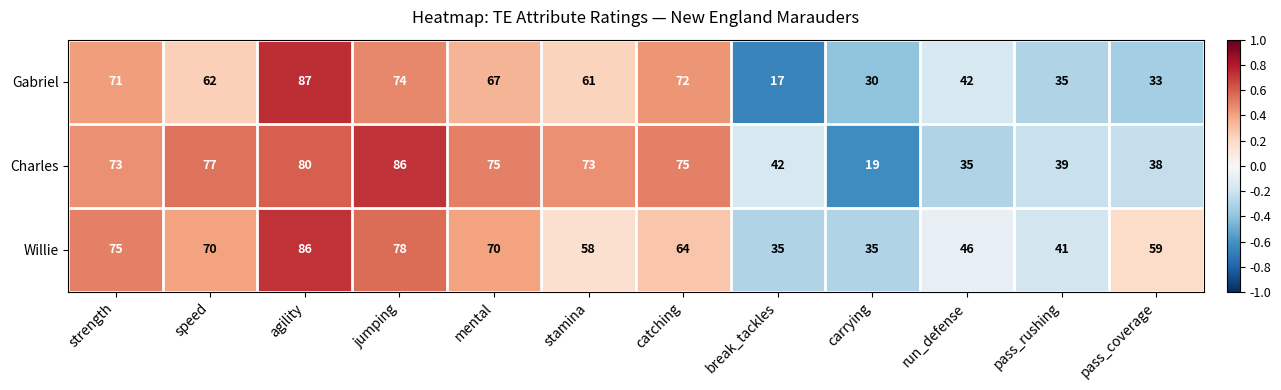

Which series has the largest total across all categories?

Willie